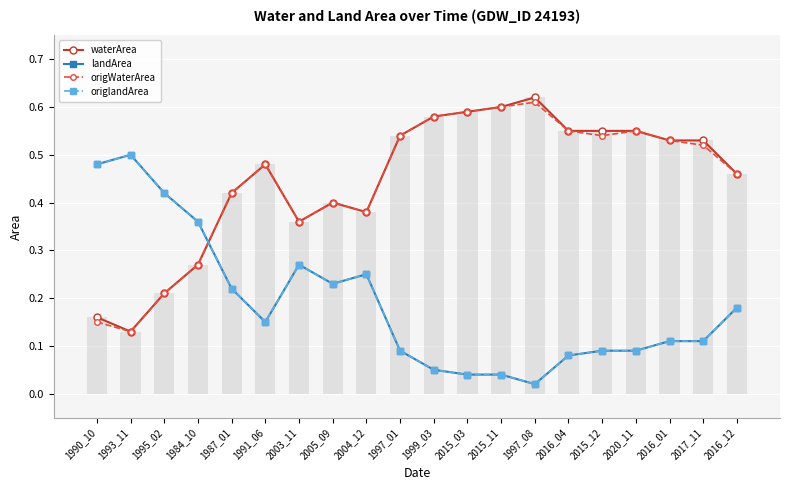

What is the average value of the waterArea series?

0.4